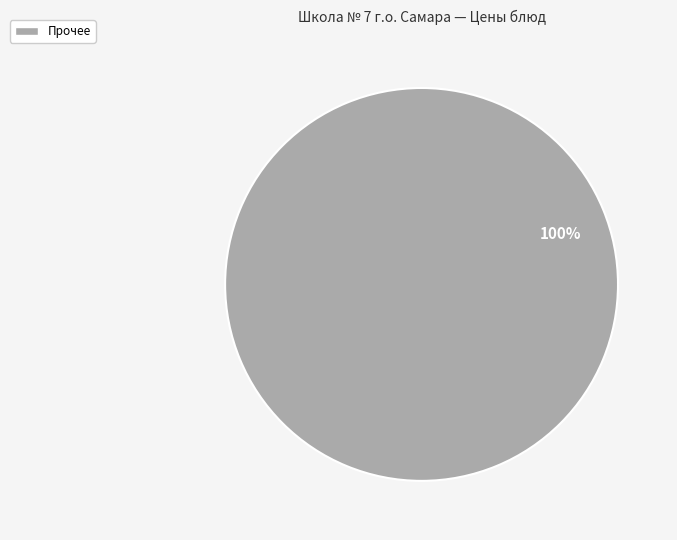

The Прочее slice represents 100% of the pie. True or false?

True